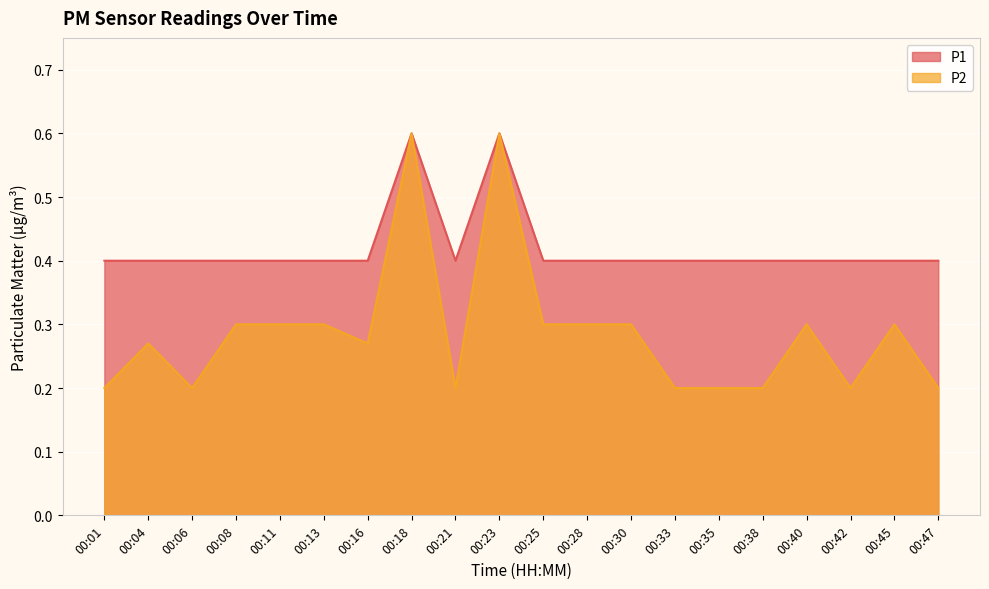

Which category has the highest value across all series?

00:18